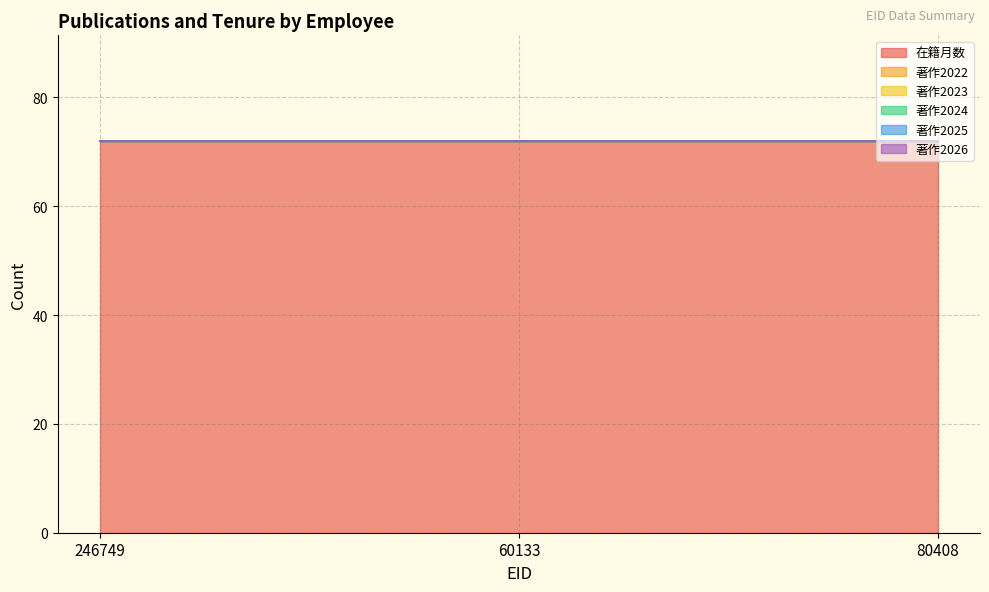

Which has a higher value, 246749 or 60133?

246749